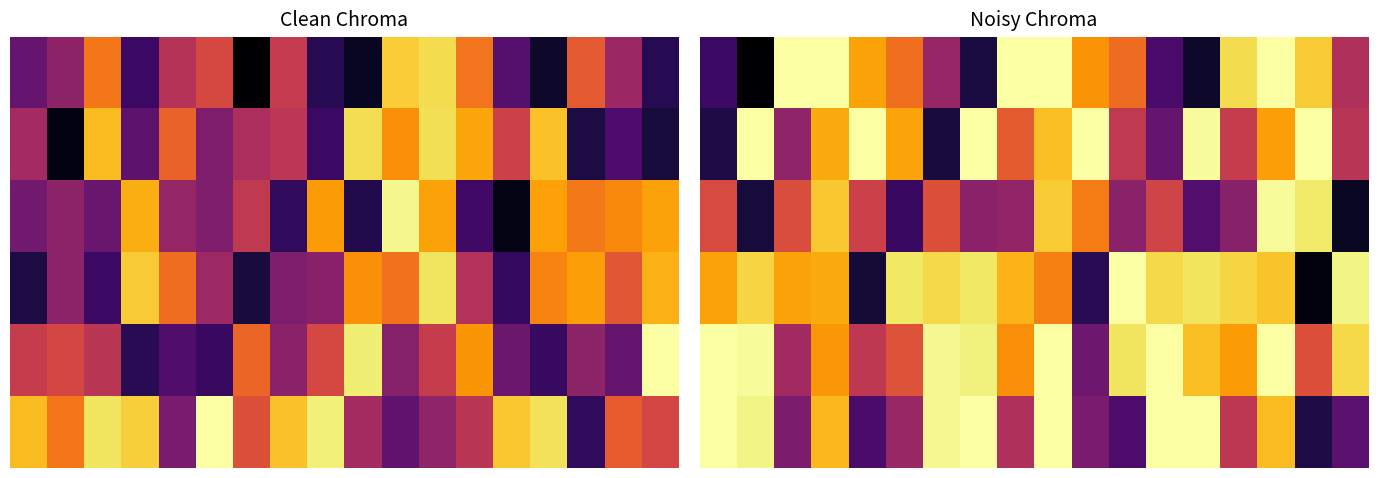

Which has a higher value, 8 or 16?

8